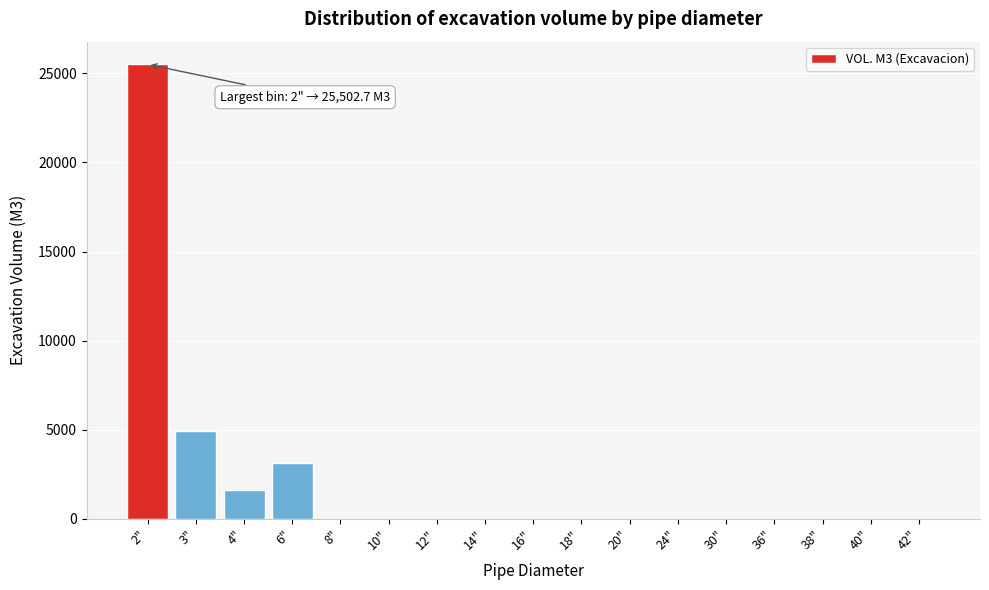

Reading left to right, list all the values displayed in this chart.

2"=25502.7	3"=4928.0	4"=1637.6	6"=3150.0	8"=0.0	10"=0.0	12"=0.0	14"=0.0	16"=0.0	18"=0.0	20"=0.0	24"=0.0	30"=0.0	36"=0.0	38"=0.0	40"=0.0	42"=0.0